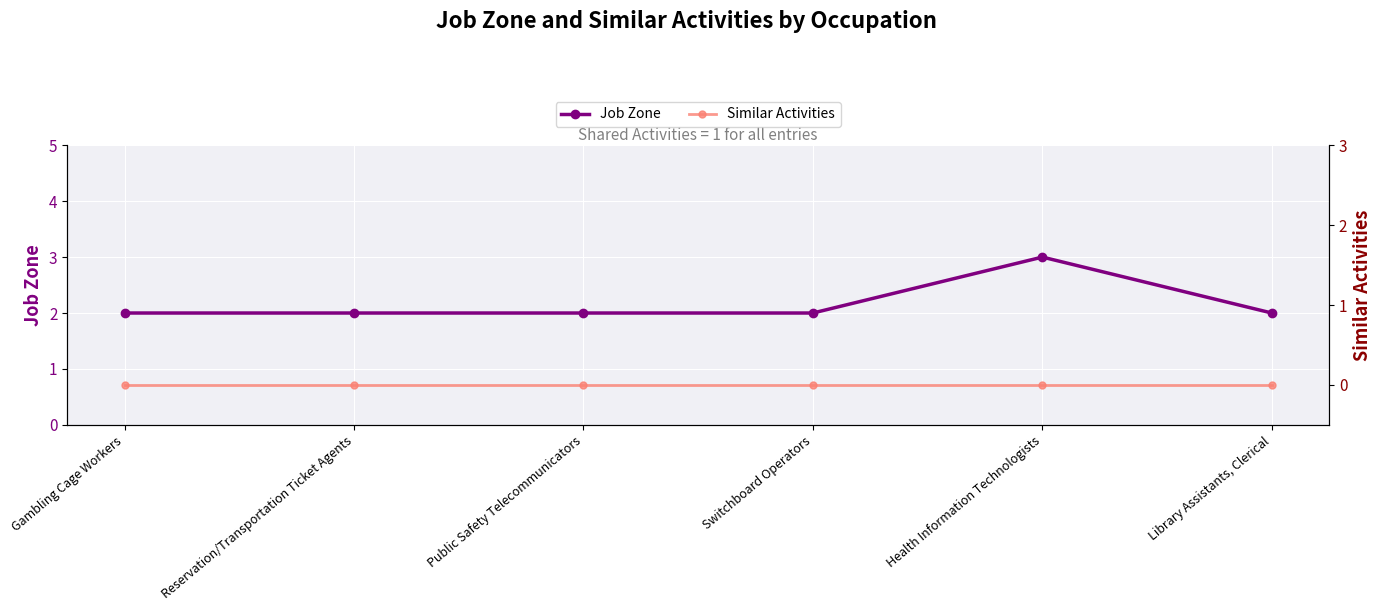

How many values in the Job Zone series exceed 2?

1